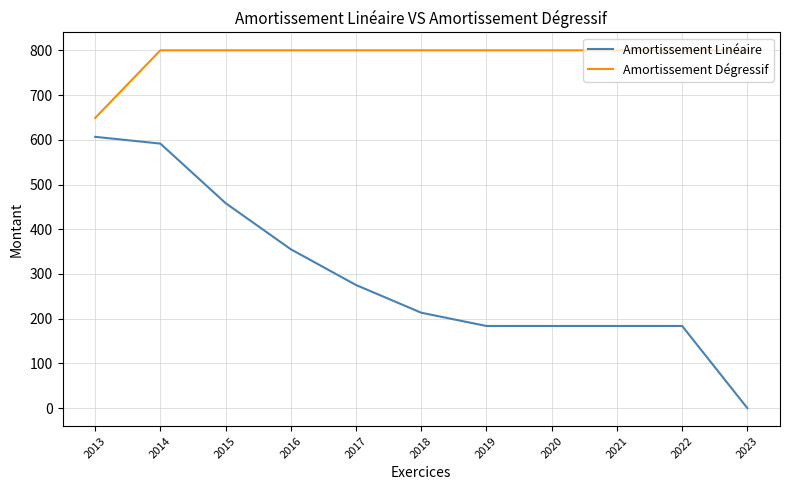

At which category is the sum across all series the highest?

2014